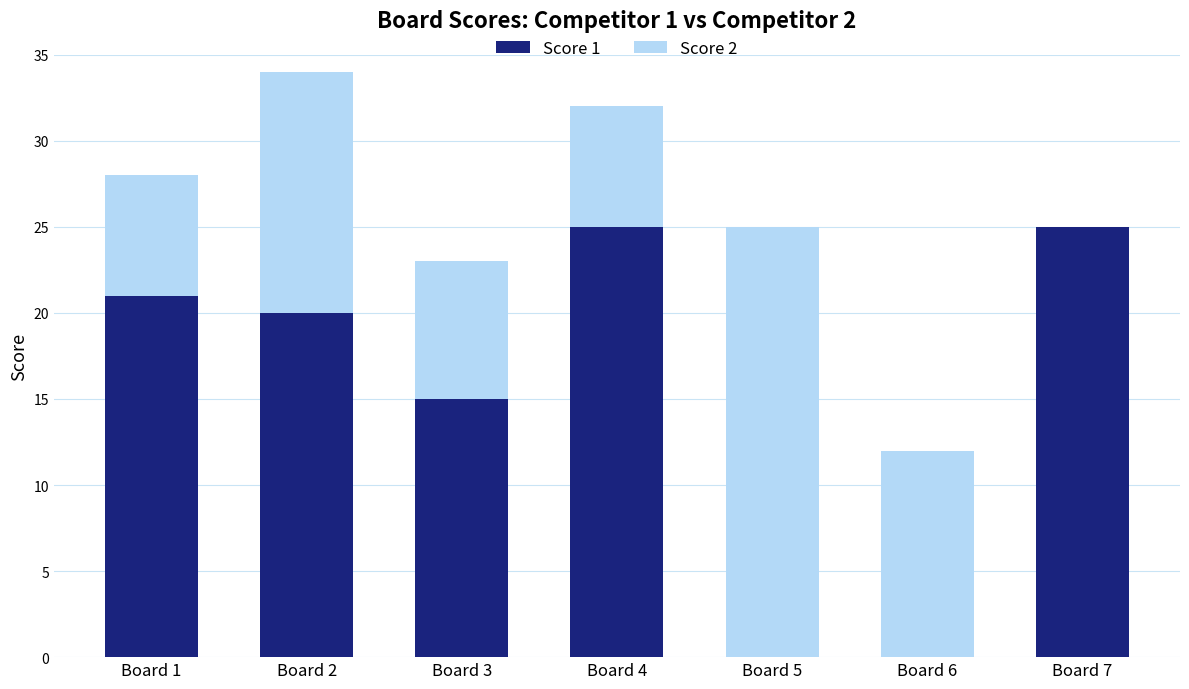

How many distinct data groups are displayed?

2